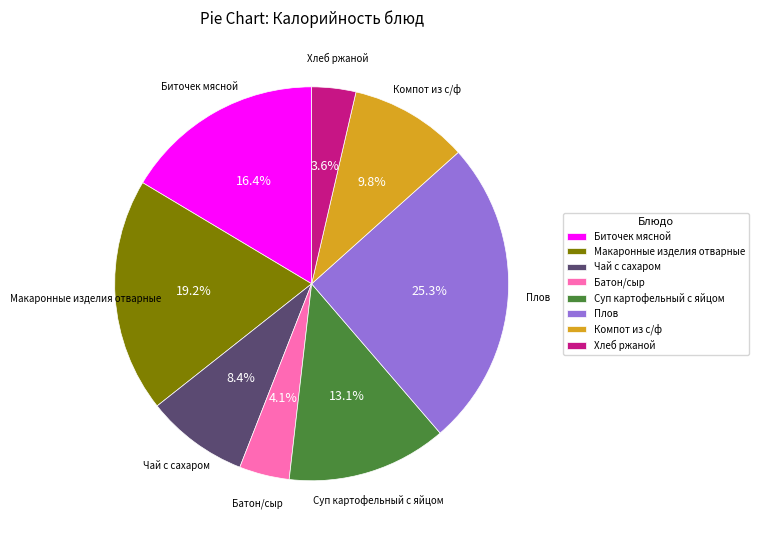

To the nearest percent, what is the difference between the Компот из с/ф and Макаронные изделия отварные slice percentages?

9%